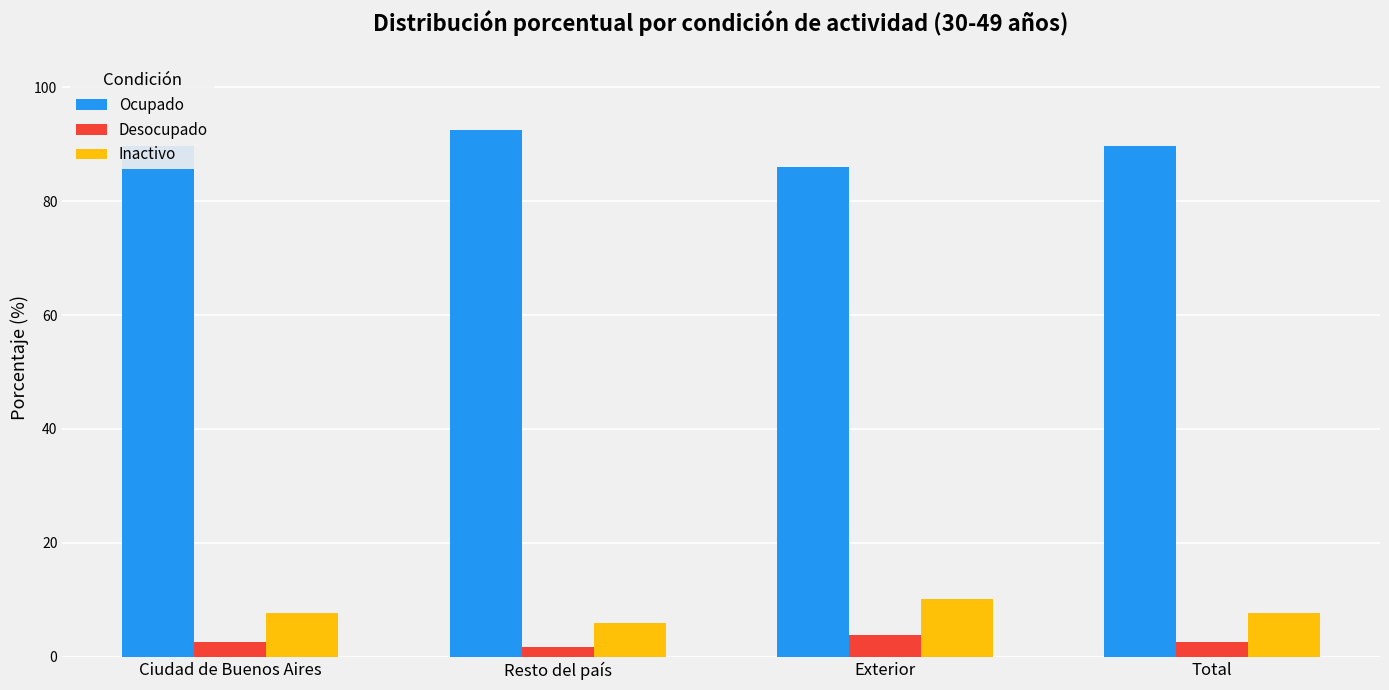

Which series has the largest total across all categories?

Ocupado